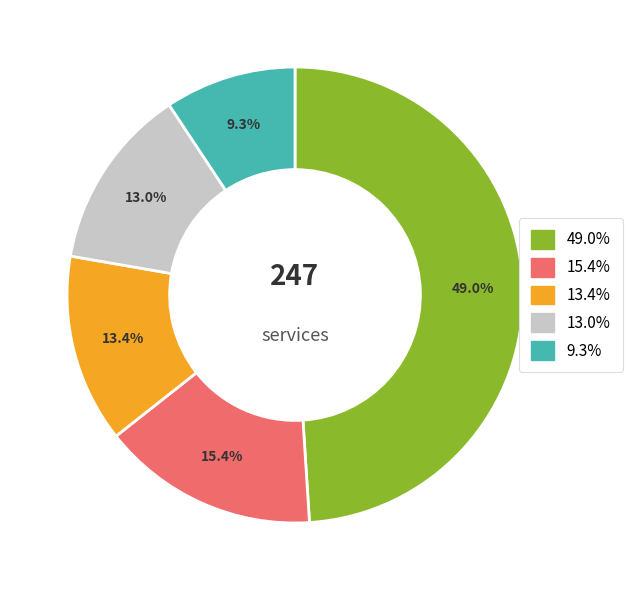

Does any single category account for the majority?

No